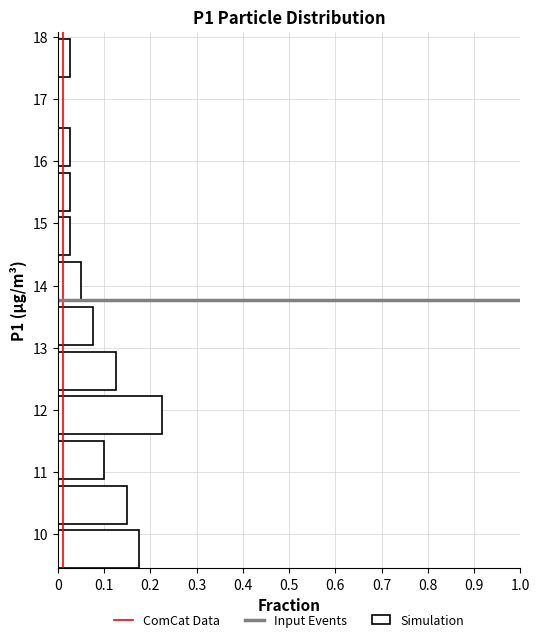

Reading bottom to top, transcribe this chart: for each bar, give the range it covers on the y-axis and its length. Neither the bar edges nor the lengths are printed on the chart, so give them approximately, as read against the axes.

9.5 to 10.2: 0.18
10.2 to 10.9: 0.15
10.9 to 11.6: 0.10
11.6 to 12.3: 0.23
12.3 to 13.0: 0.13
13.0 to 13.8: 0.08
13.8 to 14.5: 0.05
14.5 to 15.2: 0.03
15.2 to 15.9: 0.03
15.9 to 16.6: 0.03
16.6 to 17.4: 0
17.4 to 18.1: 0.03